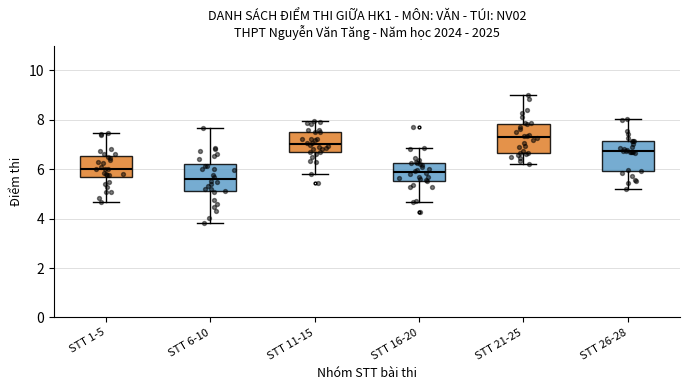

Reading left to right, read every box against the y-axis: the position of its median line, the range the box covers, and the ends of its whiskers. The values are not printed on the chart, so give them approximately, as read against the axis.

STT 1-5: median 6.0, box 5.6 to 6.6, whiskers 4.6 to 7.4
STT 6-10: median 5.6, box 5.2 to 6.2, whiskers 3.8 to 7.6
STT 11-15: median 7.0, box 6.8 to 7.4, whiskers 5.8 to 8.0
STT 16-20: median 5.8, box 5.6 to 6.2, whiskers 4.6 to 6.8
STT 21-25: median 7.4, box 6.6 to 7.8, whiskers 6.2 to 9.0
STT 26-28: median 6.8, box 6.0 to 7.2, whiskers 5.2 to 8.0